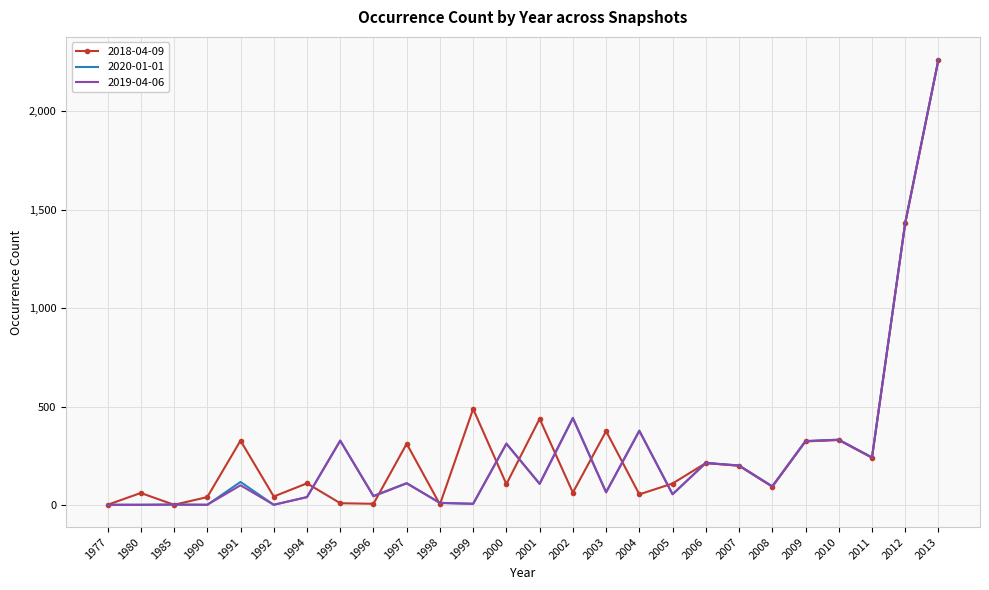

True or false: 2019-04-06 has a value of 40 at 1994.

True